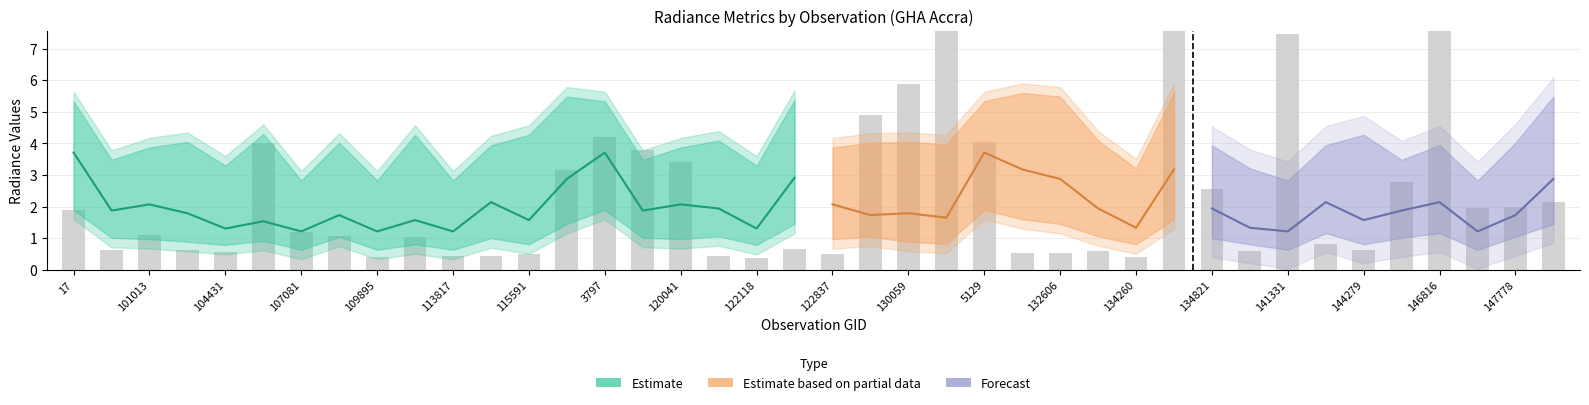

What is the minimum value for rade9_bin_mdn?

1.2